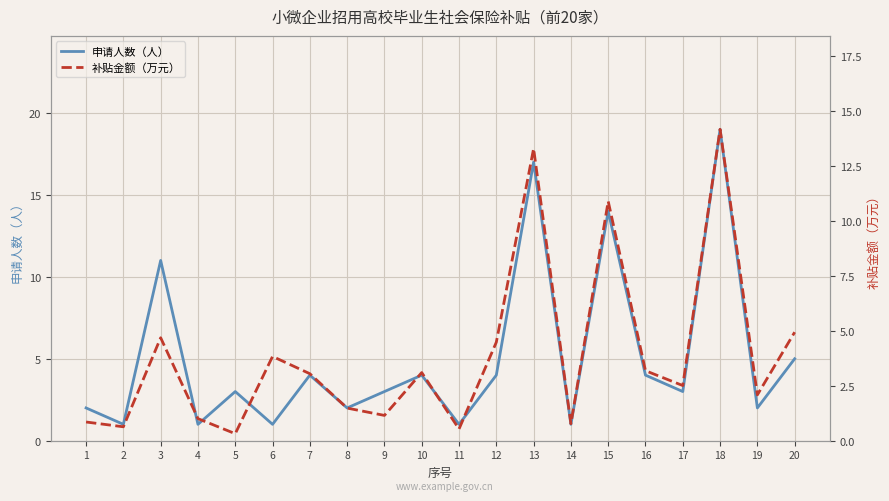

How many lines are shown in the chart?

2